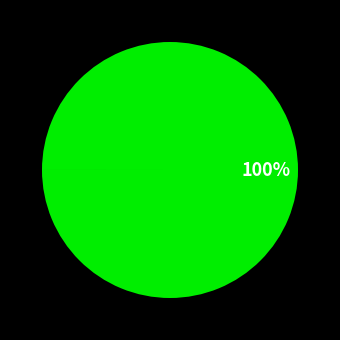

True or false: Groupe opérationnel AGRI-ROVENAT accounts for 0% of the total.

True